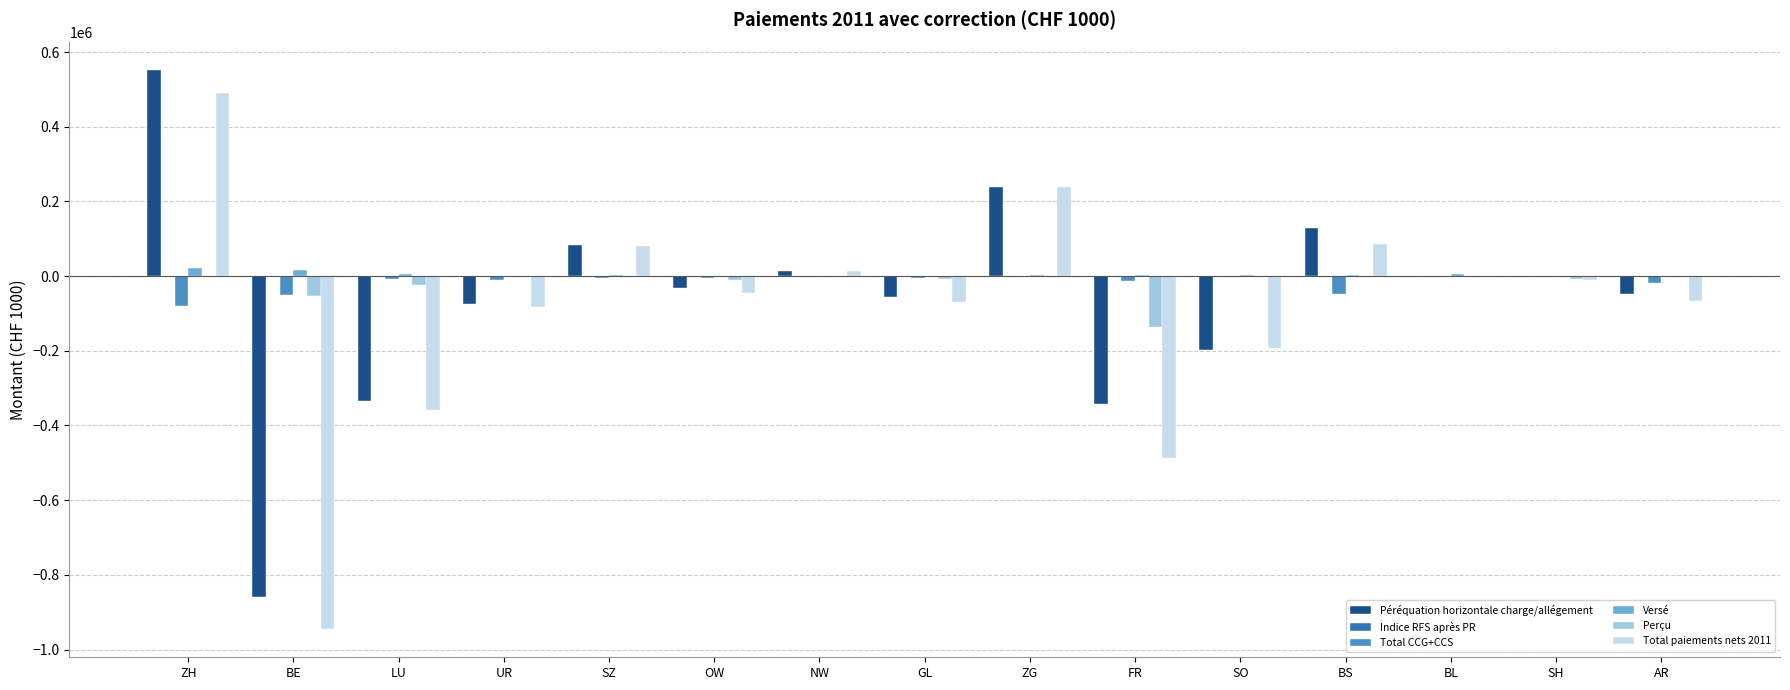

At which category is the sum across all series the highest?

ZH